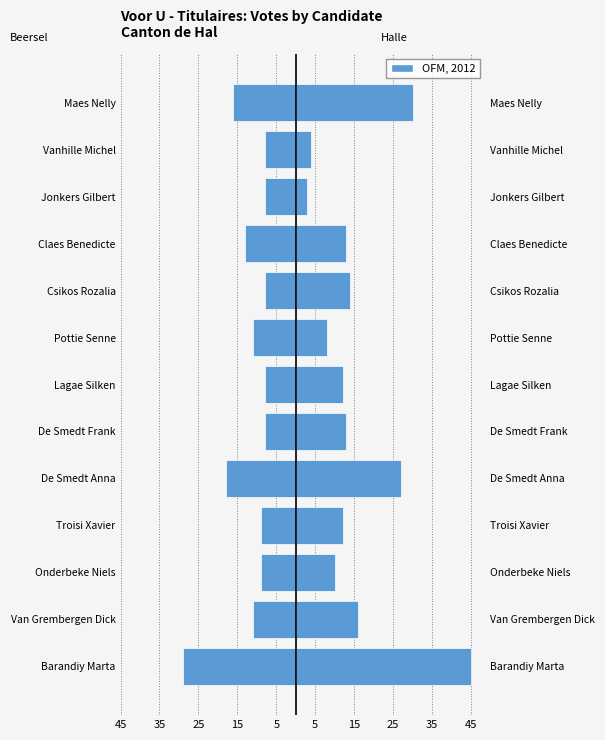

The value of Beersel at De Smedt Frank is -4. True or false?

False